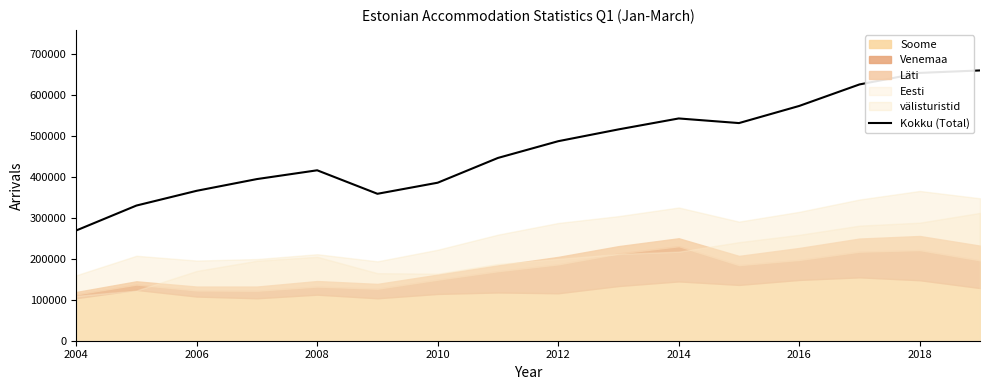

The value of Kokku (Total) at 2008 is 726992. True or false?

False